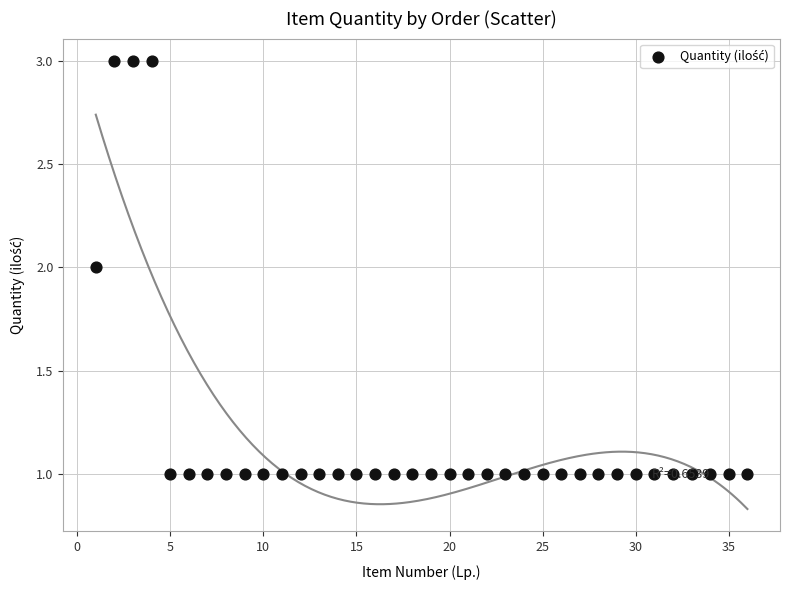

What is the range of X values (max minus min)?

35